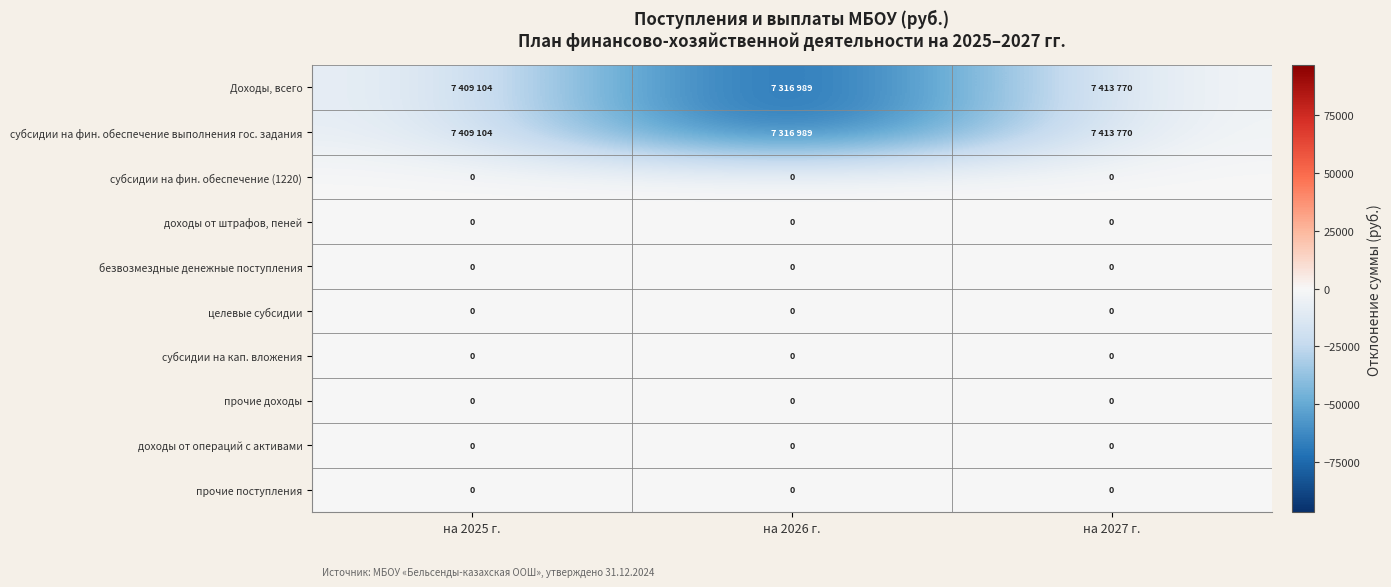

The value of субсидии на фин. обеспечение (1220) at на 2026 г. is 0. True or false?

True